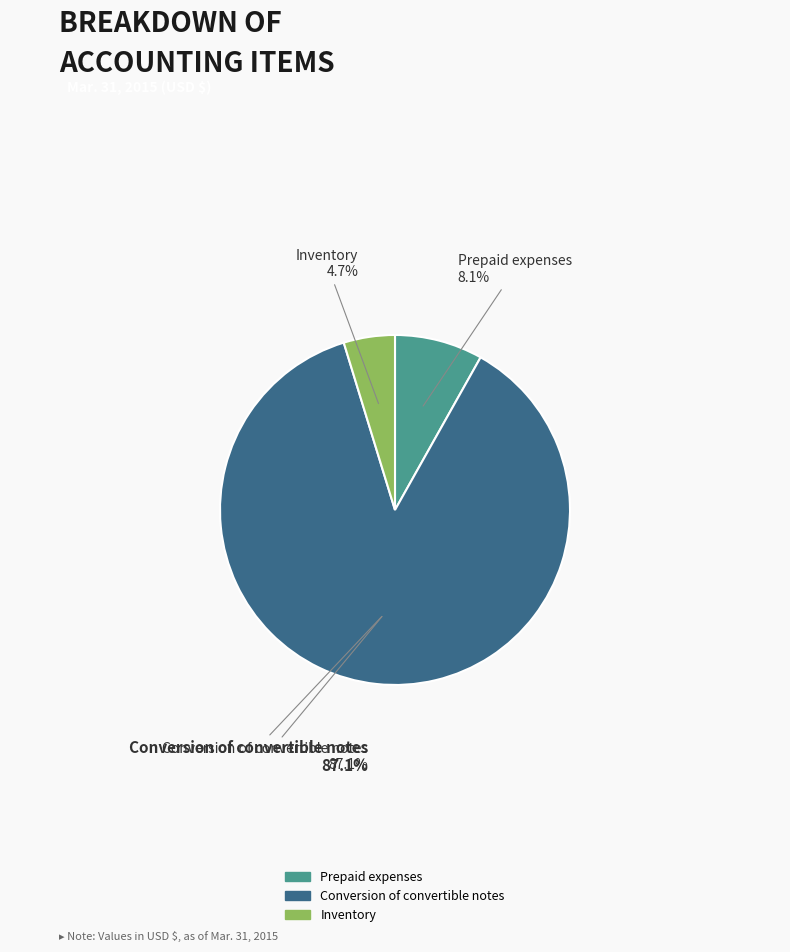

Do Prepaid expenses and Inventory together represent more than half of the pie?

No